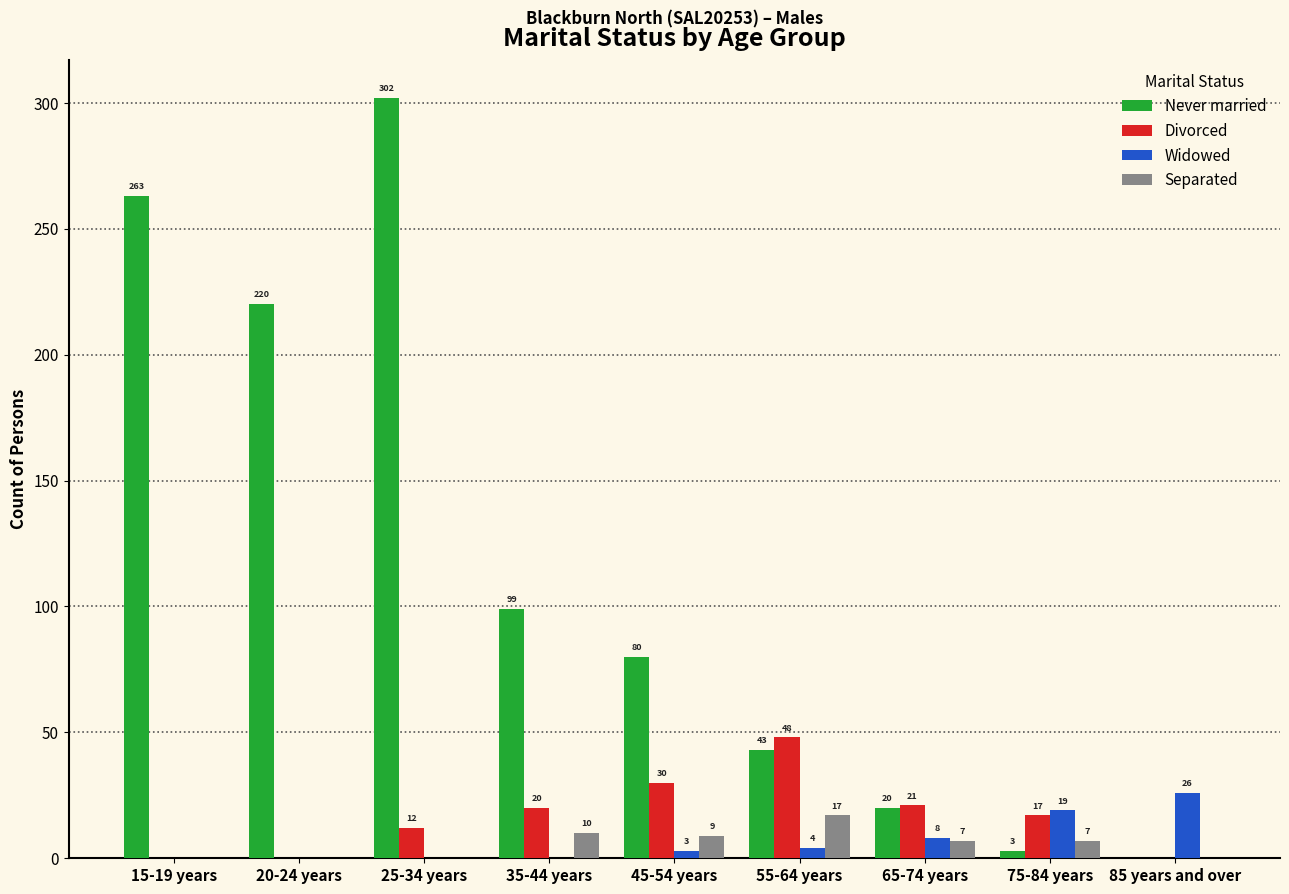

True or false: Divorced has a value of 30 at 45-54 years.

True